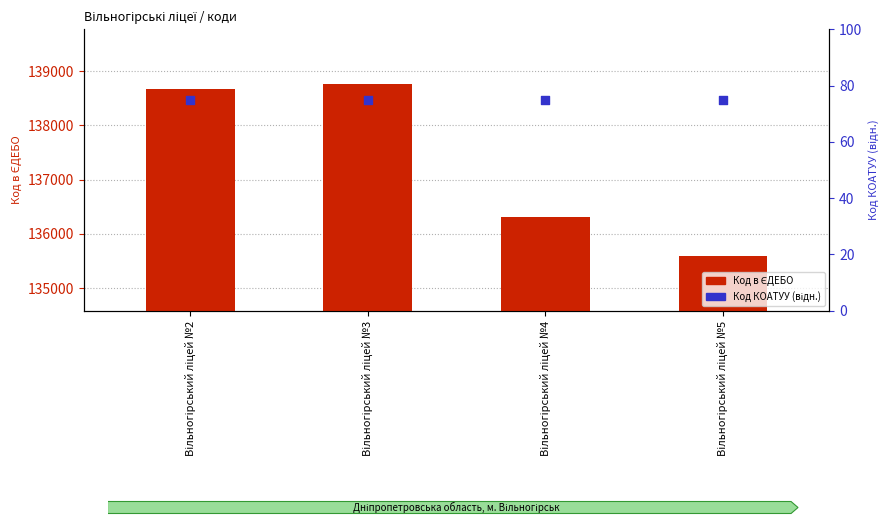

Which series contains the highest Y value?

Код в ЄДЕБО